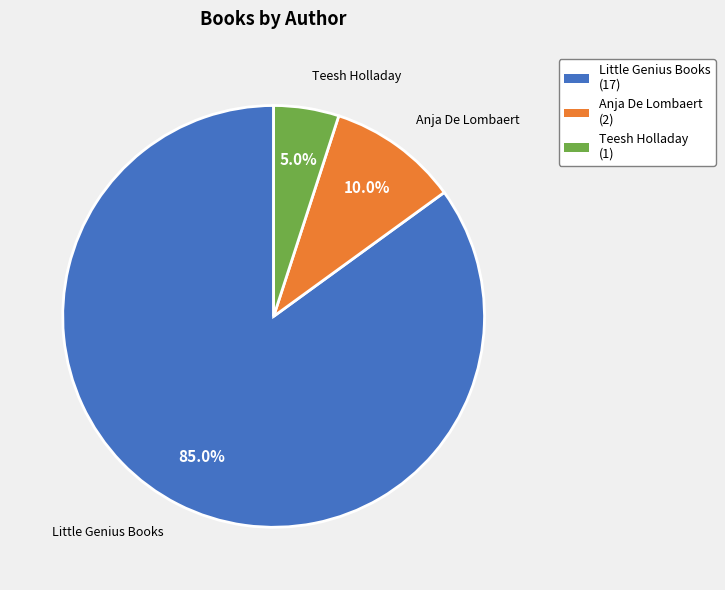

Is there any slice that represents more than half of the pie?

Yes